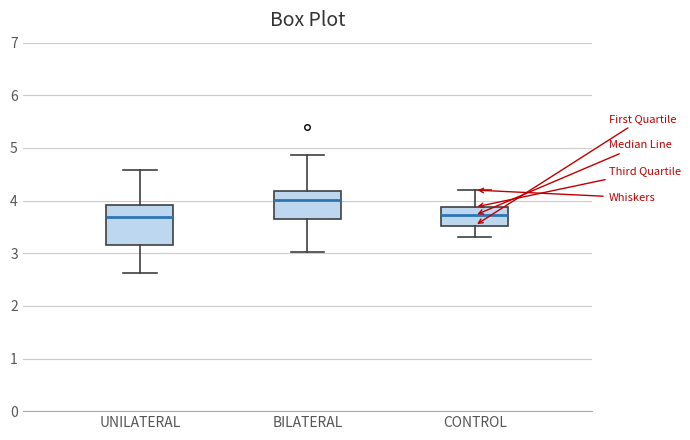

Comparing the boxes themselves (not the whiskers), which one is the tallest?

UNILATERAL